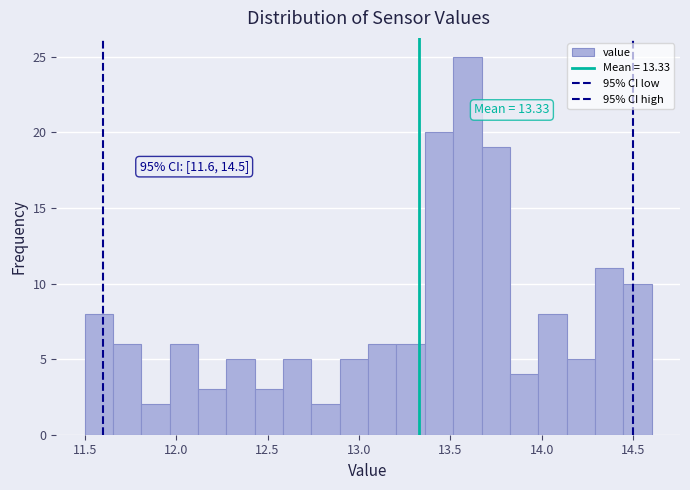

Read against the x-axis, roughly where is the centre of the tallest bar?

13.60